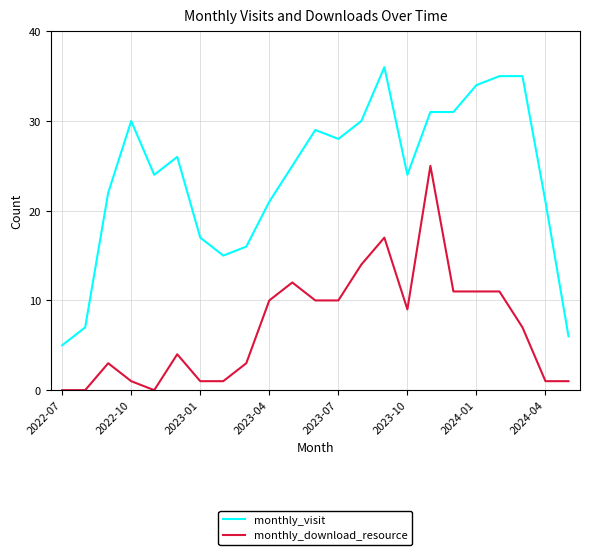

List the series in order of their overall mean, highest first.

monthly_visit, monthly_download_resource